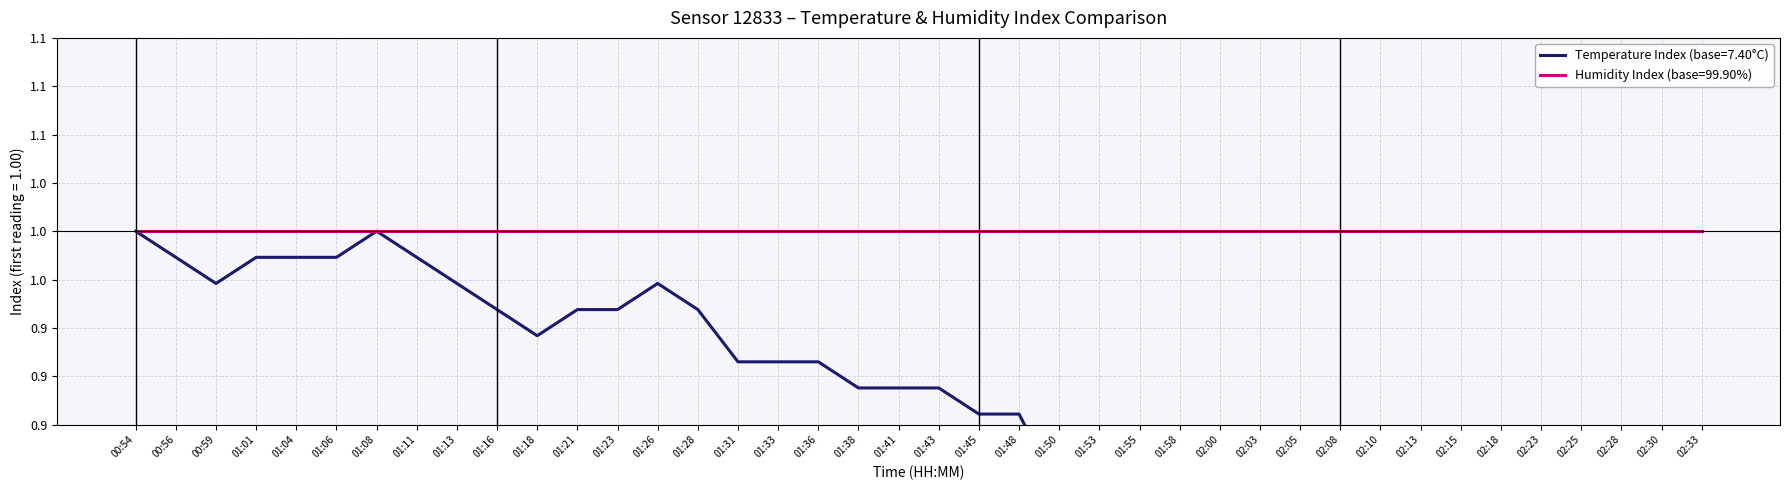

What is the approximate value at 01:26?

1.0